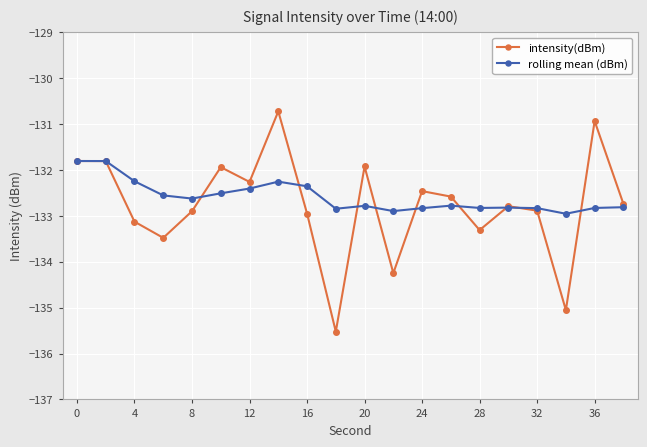

What is the minimum value for rolling mean (dBm)?

-133.0